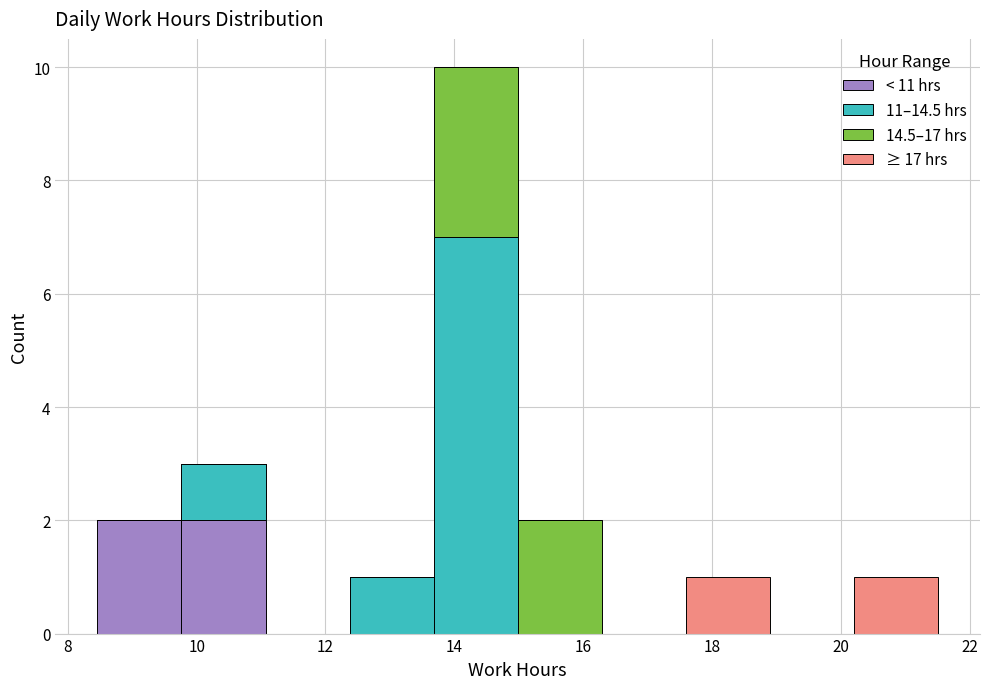

What is the total height of the stacked bar covering 12.4 to 13.6 on the x-axis? Neither the bar edges nor the heights are printed on the chart, so give them approximately, as read against the axes.

1